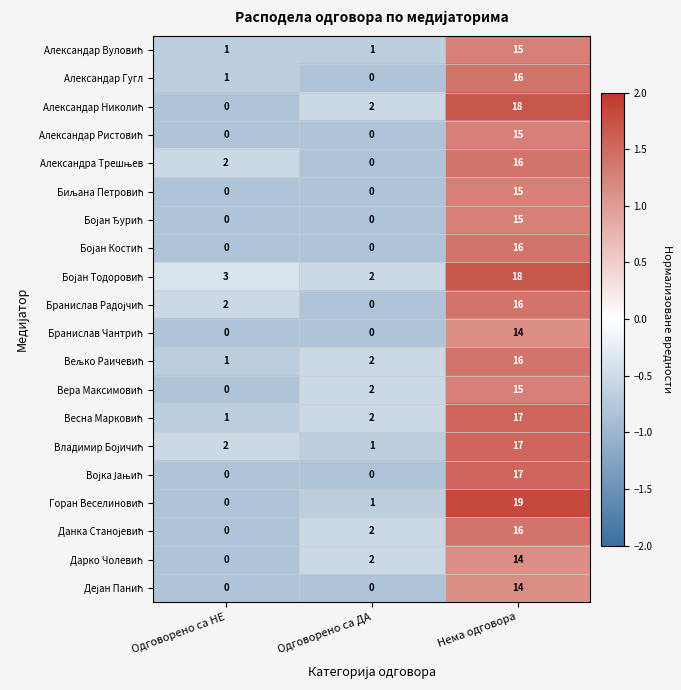

What is the sum of all Александар Гугл values?

17